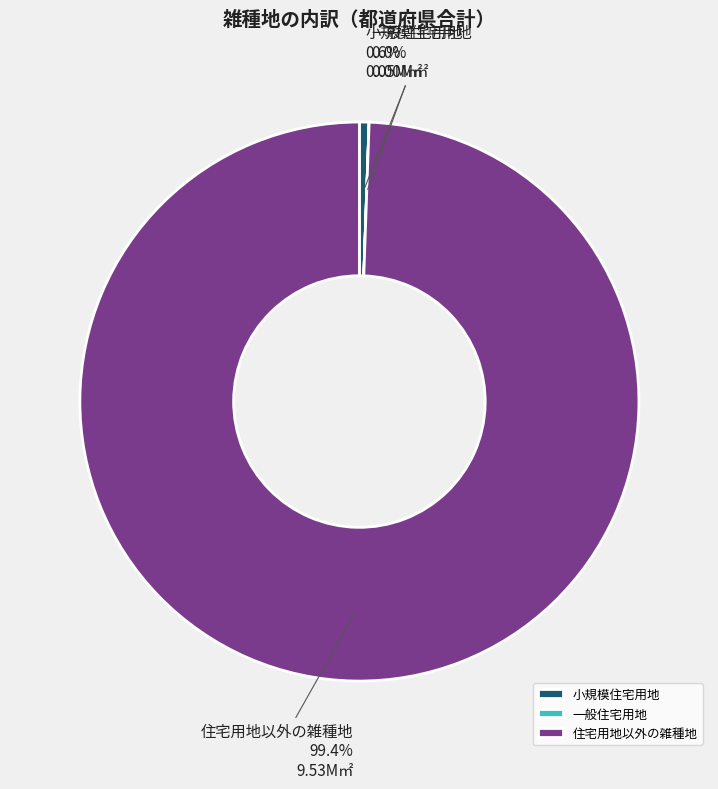

Is there a majority slice in this chart?

Yes